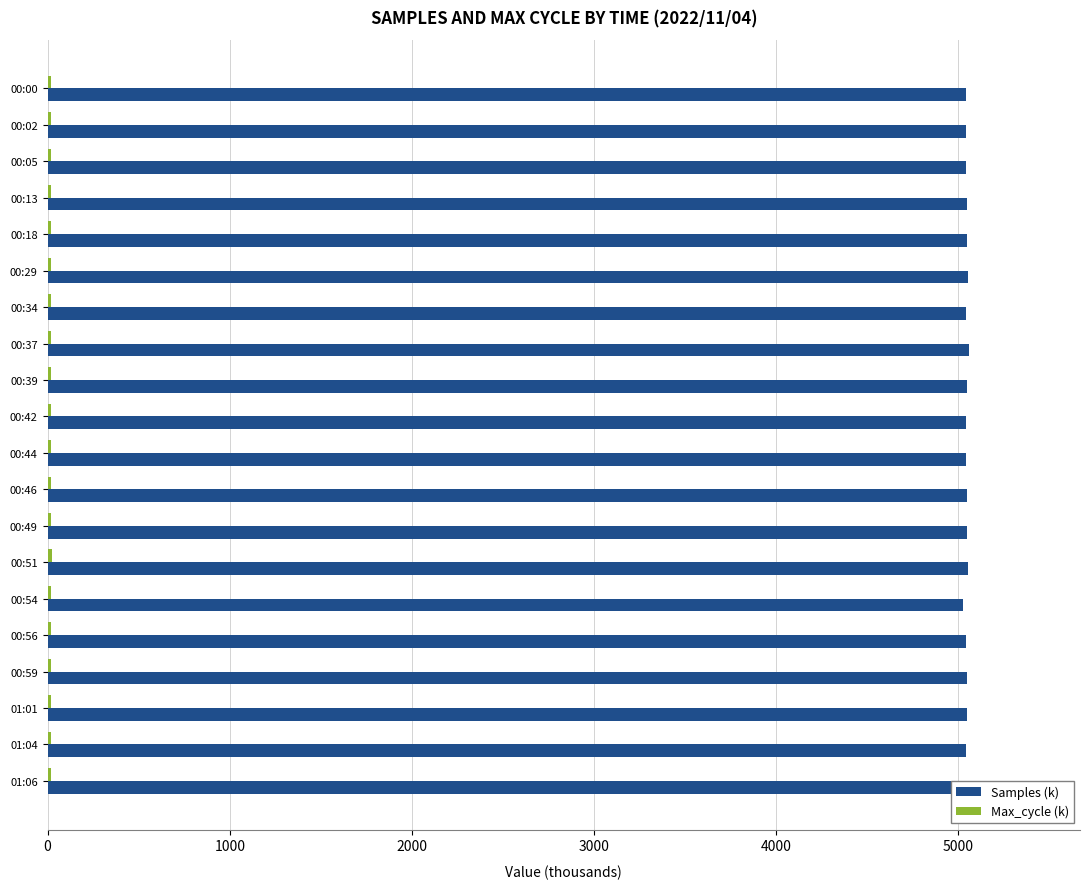

What is the lowest value of the Samples (k) series?

5025.0